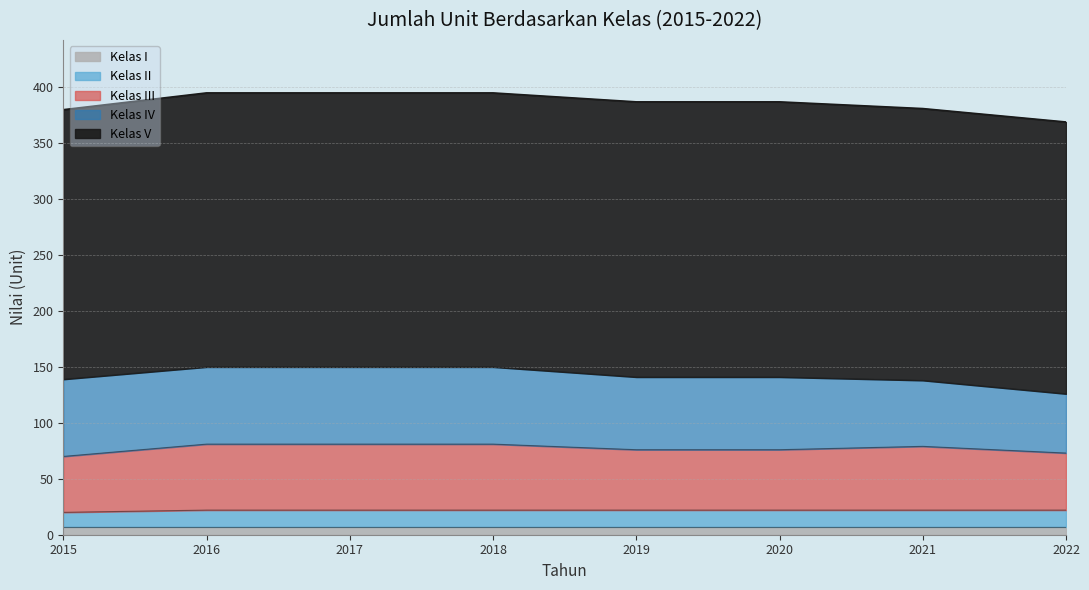

The Kelas II series shows 15 at 2016. True or false?

True